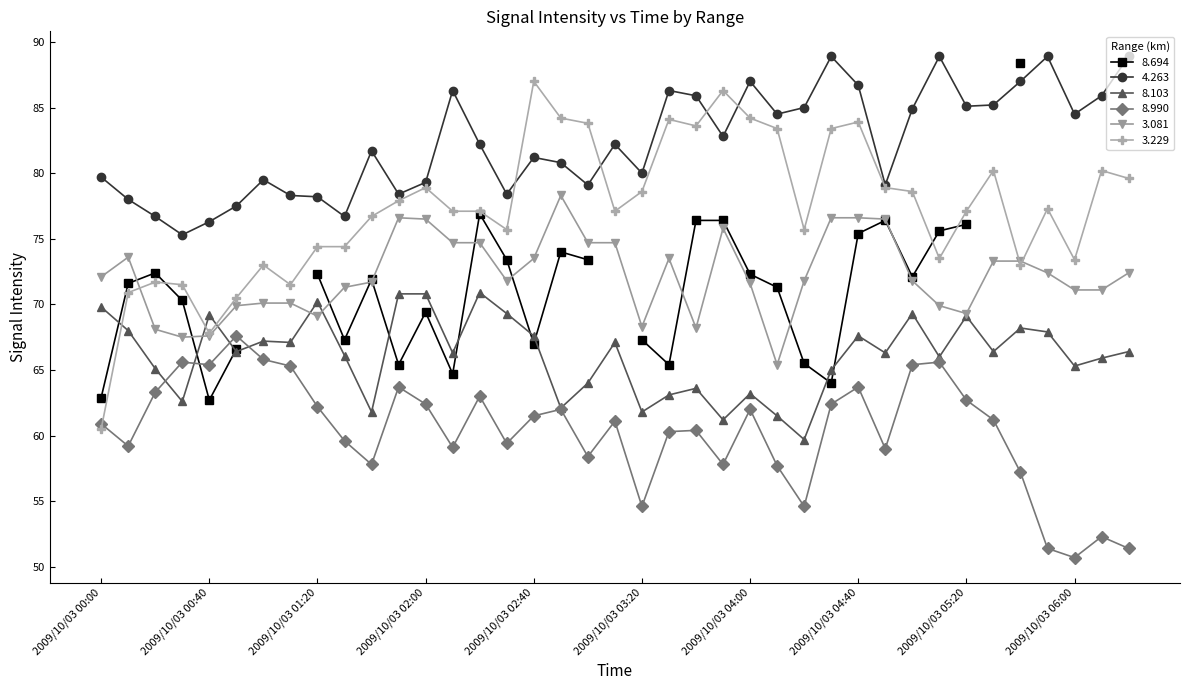

What is the minimum value shown in the chart?

50.7